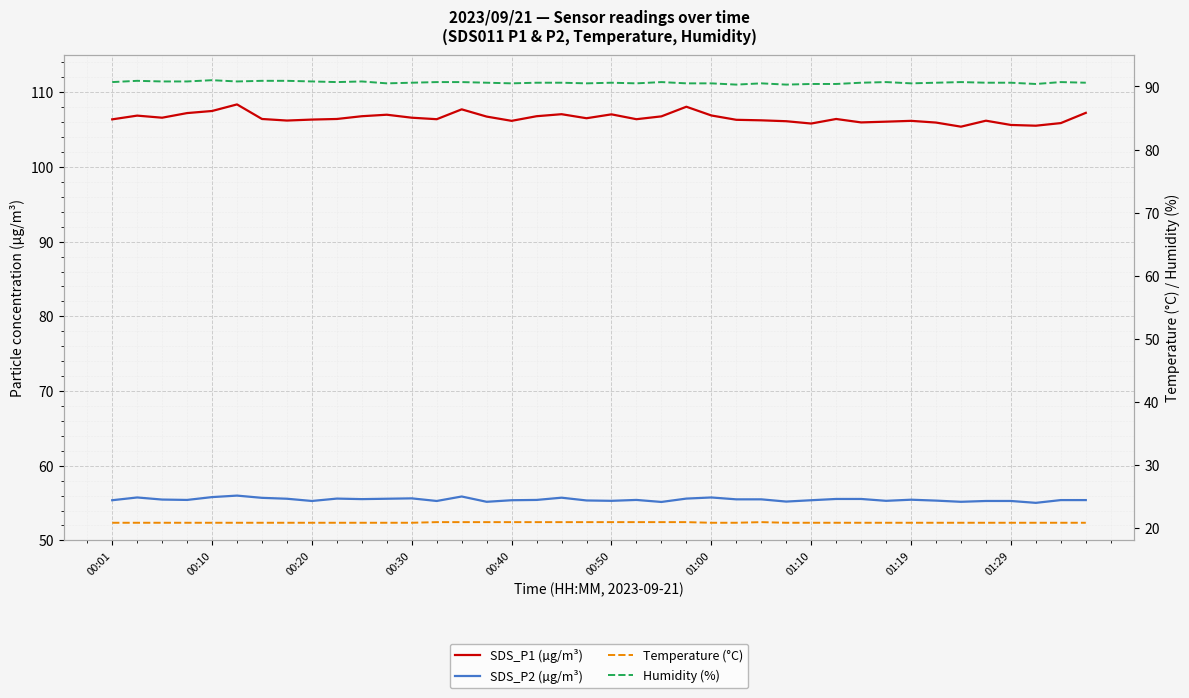

Reading left to right, what are all the values shown in this chart?

SDS_P1 (µg/m³): 106.4	106.9	106.6	107.2	107.5	108.4	106.4	106.2	106.3	106.4	106.8	107.0	106.6	106.4	107.7	106.8	106.2	106.8	107.1	106.5	107.0	106.4	106.8	108.1	106.9	106.3	106.2	106.1	105.8	106.4	106.0	106.1	106.2	106.0	105.4	106.2	105.6	105.5	105.9	107.2
SDS_P2 (µg/m³): 55.4	55.8	55.5	55.4	55.8	56.0	55.7	55.6	55.3	55.6	55.5	55.6	55.6	55.3	55.9	55.2	55.4	55.4	55.7	55.4	55.3	55.4	55.1	55.6	55.8	55.5	55.5	55.2	55.4	55.5	55.5	55.3	55.5	55.3	55.2	55.3	55.3	55.0	55.4	55.4
Temperature (°C): 20.8	20.8	20.8	20.8	20.8	20.8	20.8	20.8	20.8	20.8	20.8	20.8	20.8	20.9	20.9	20.9	20.9	20.9	20.9	20.9	20.9	20.9	20.9	20.9	20.8	20.8	20.9	20.8	20.8	20.8	20.8	20.8	20.8	20.8	20.8	20.8	20.8	20.8	20.8	20.8
Humidity (%): 90.7	90.9	90.8	90.8	91.0	90.8	90.9	90.9	90.8	90.7	90.8	90.5	90.6	90.7	90.7	90.6	90.5	90.6	90.6	90.5	90.6	90.5	90.7	90.5	90.5	90.3	90.5	90.3	90.4	90.4	90.6	90.7	90.5	90.6	90.7	90.6	90.6	90.4	90.7	90.6